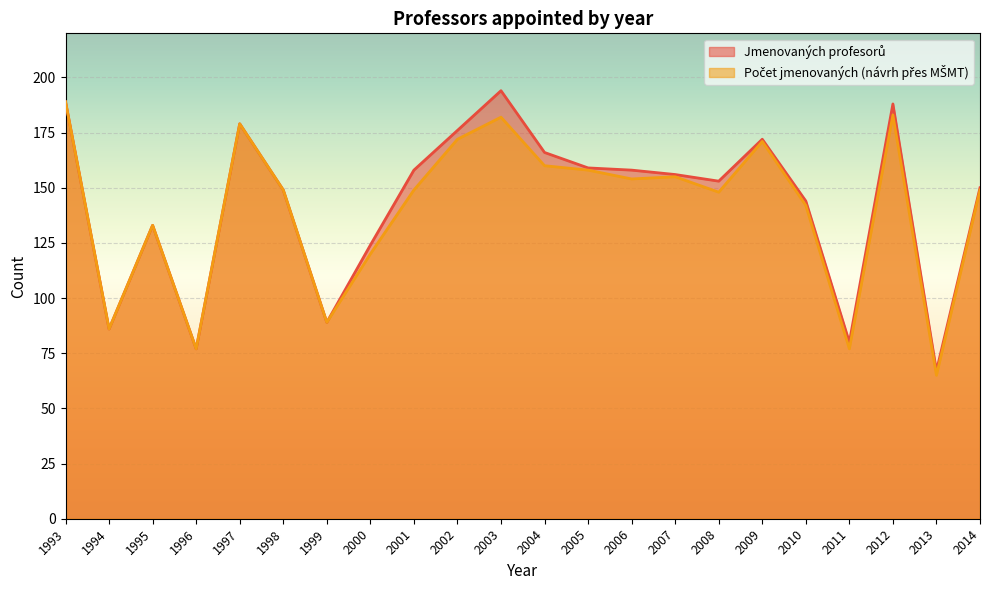

What is the sum of all Počet jmenovaných (návrh přes MŠMT) values?

3087